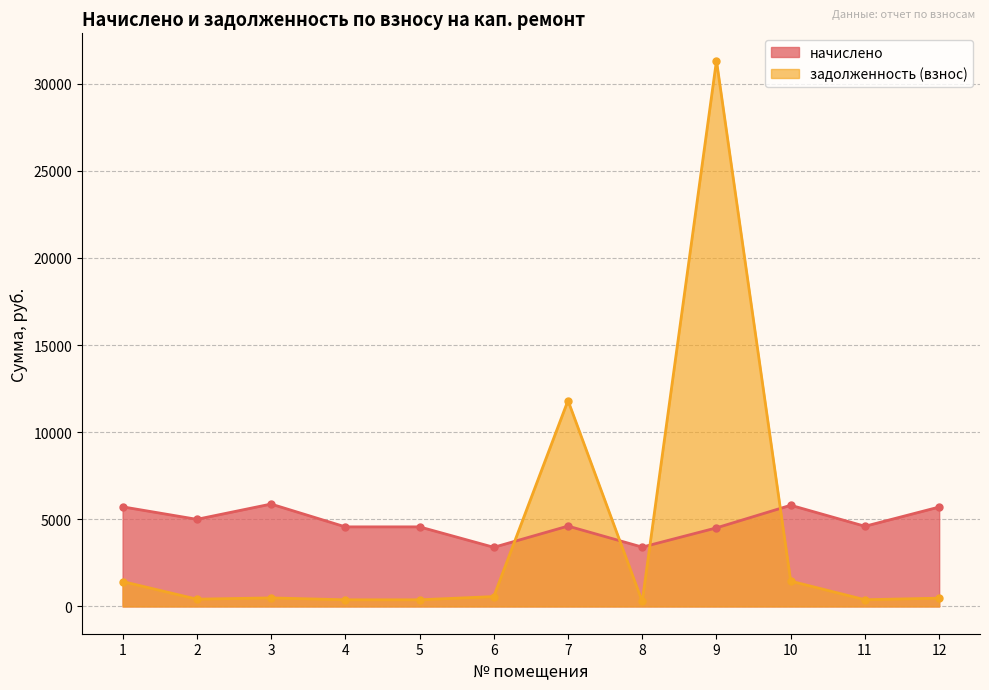

What is the minimum value shown in the chart?

283.8